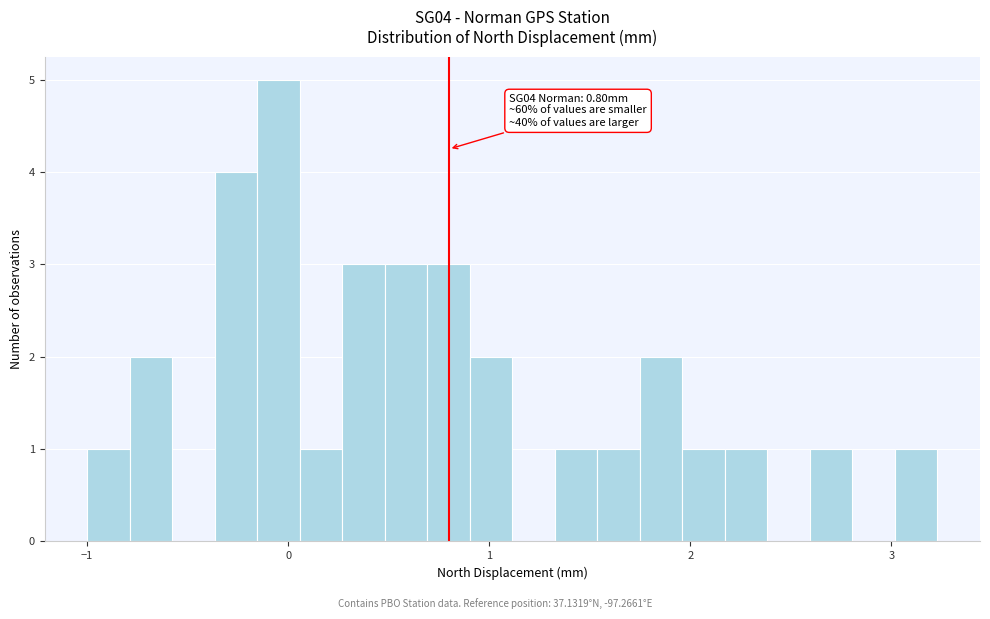

Read against the x-axis, roughly where is the centre of the tallest bar?

0.0